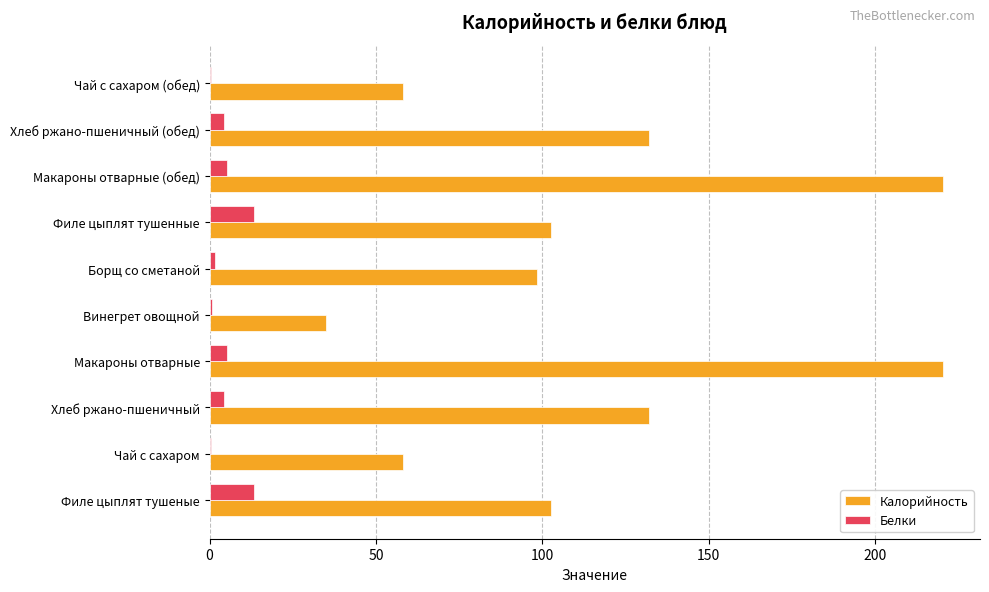

What is the total value across all series at Филе цыплят тушеные?

115.9